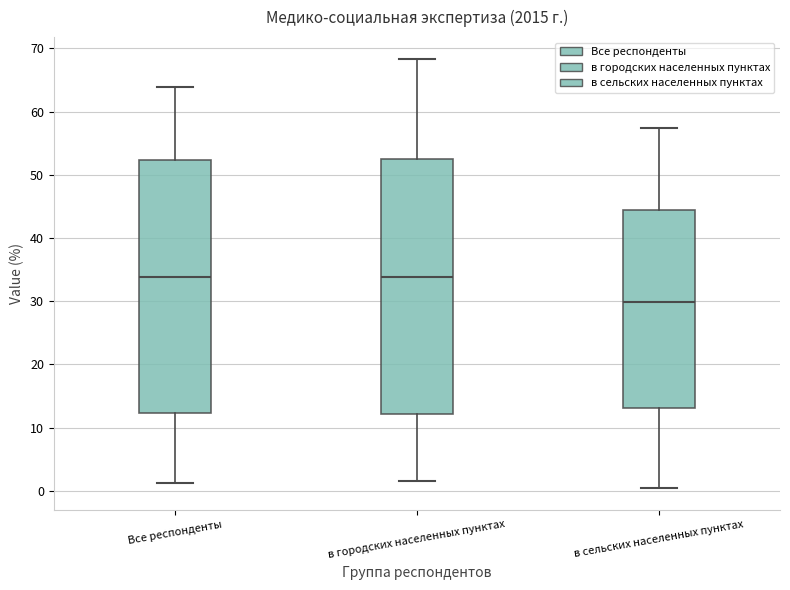

Where does the median line of the box for в сельских населенных пунктах sit on the y-axis? The values are not printed on the chart, so give them approximately, as read against the axis.

30